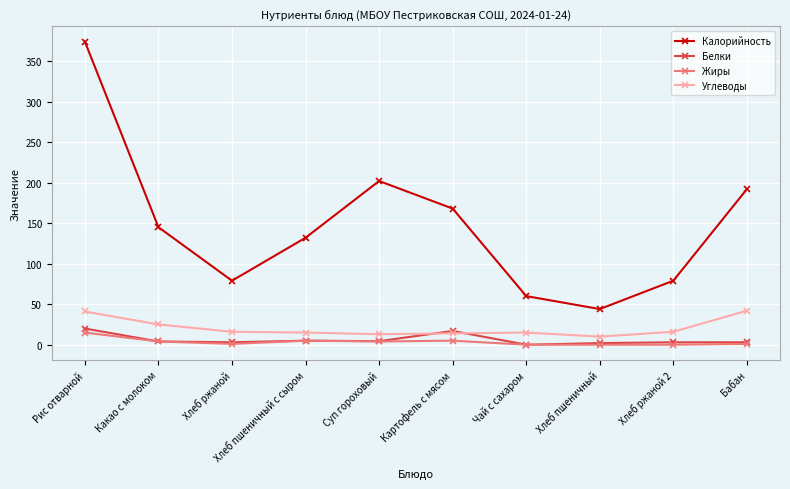

Rank the series by their maximum value, from highest to lowest.

Калорийность, Углеводы, Белки, Жиры